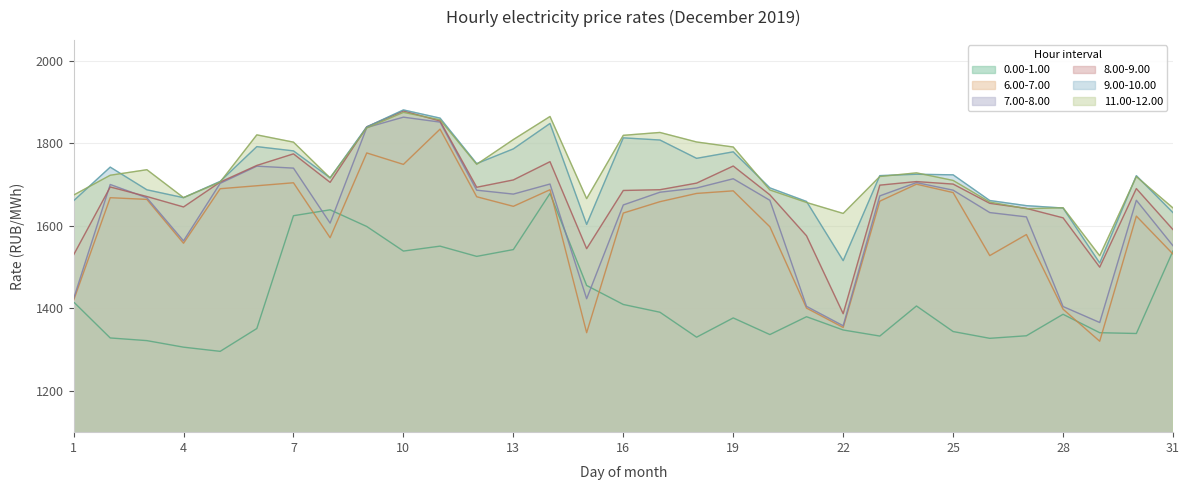

Is the value of 7.00-8.00 at 7 greater than the value of 6.00-7.00 at 20?

Yes